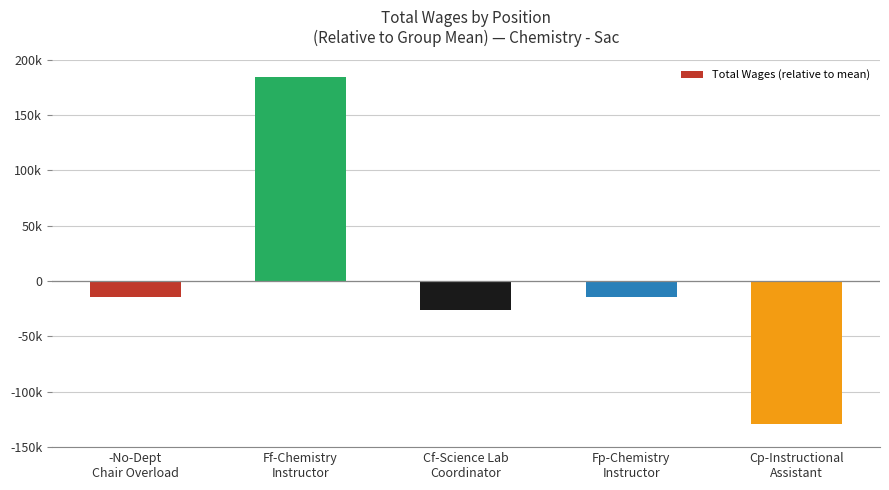

Count the number of categories in the chart.

5